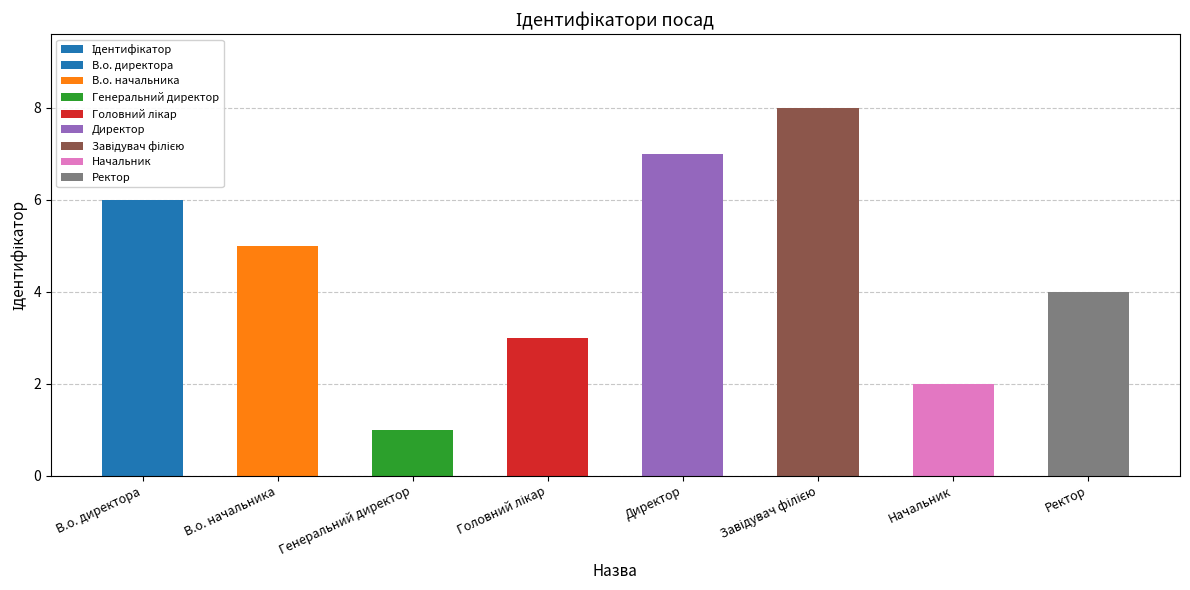

What is the difference between the values at Директор and В.о. начальника?

2